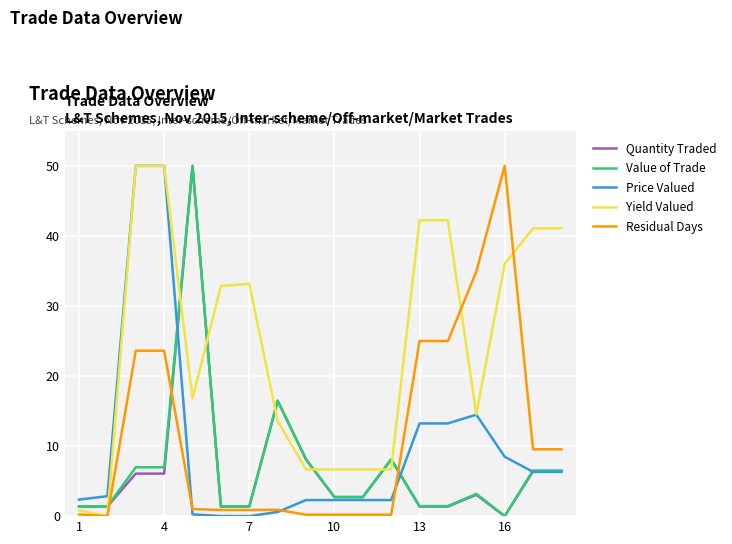

What is the sum of all Price Valued values?

177.3